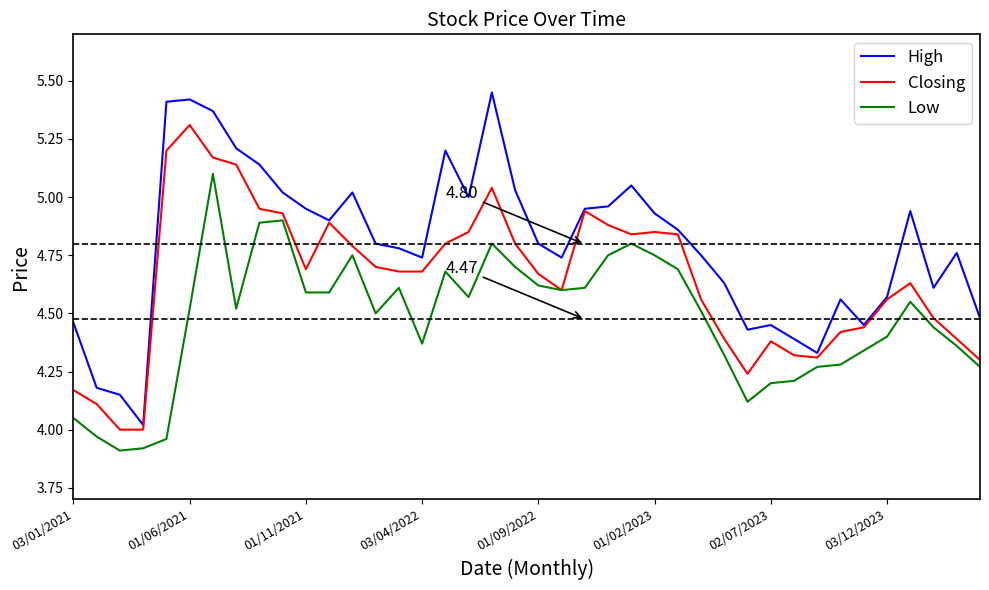

What are all the series names shown in the legend?

High, Closing, Low